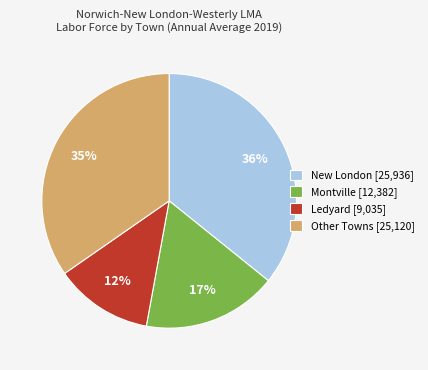

To the nearest percent, what is the average slice percentage?

25%